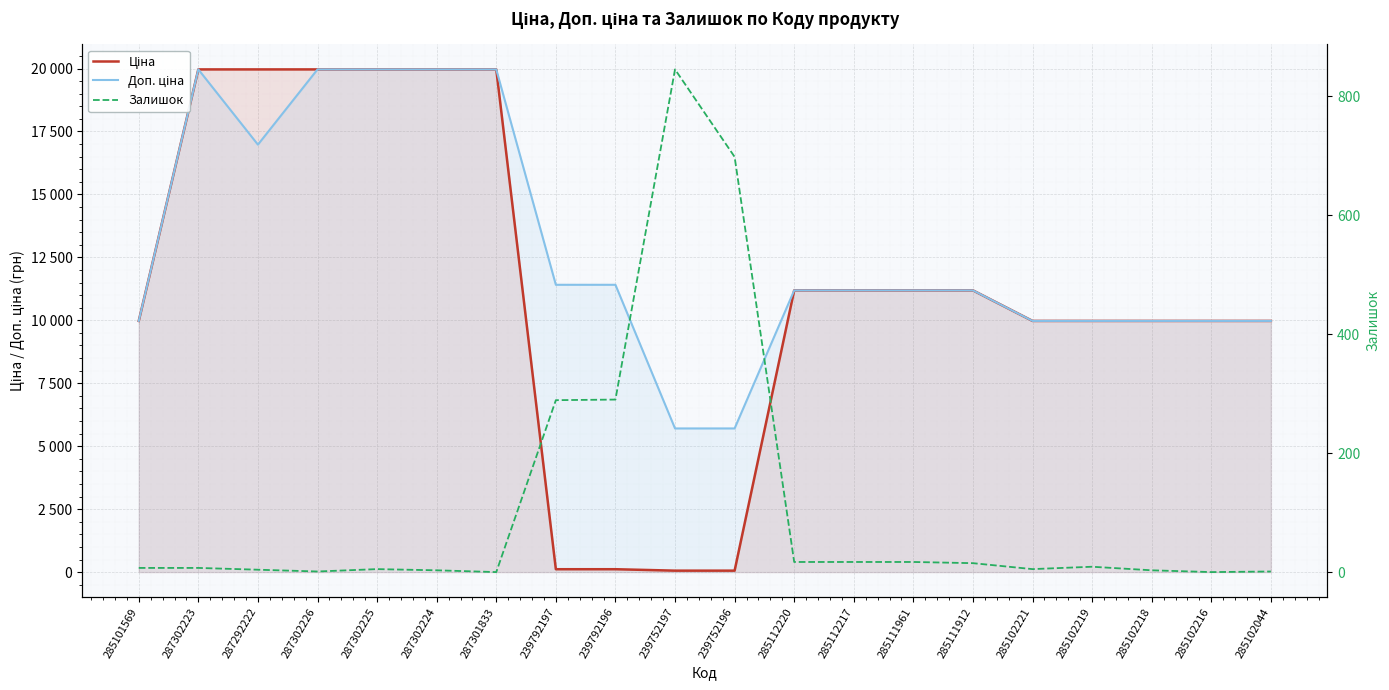

What is the difference between the maximum and minimum values in the Ціна series?

19907.1